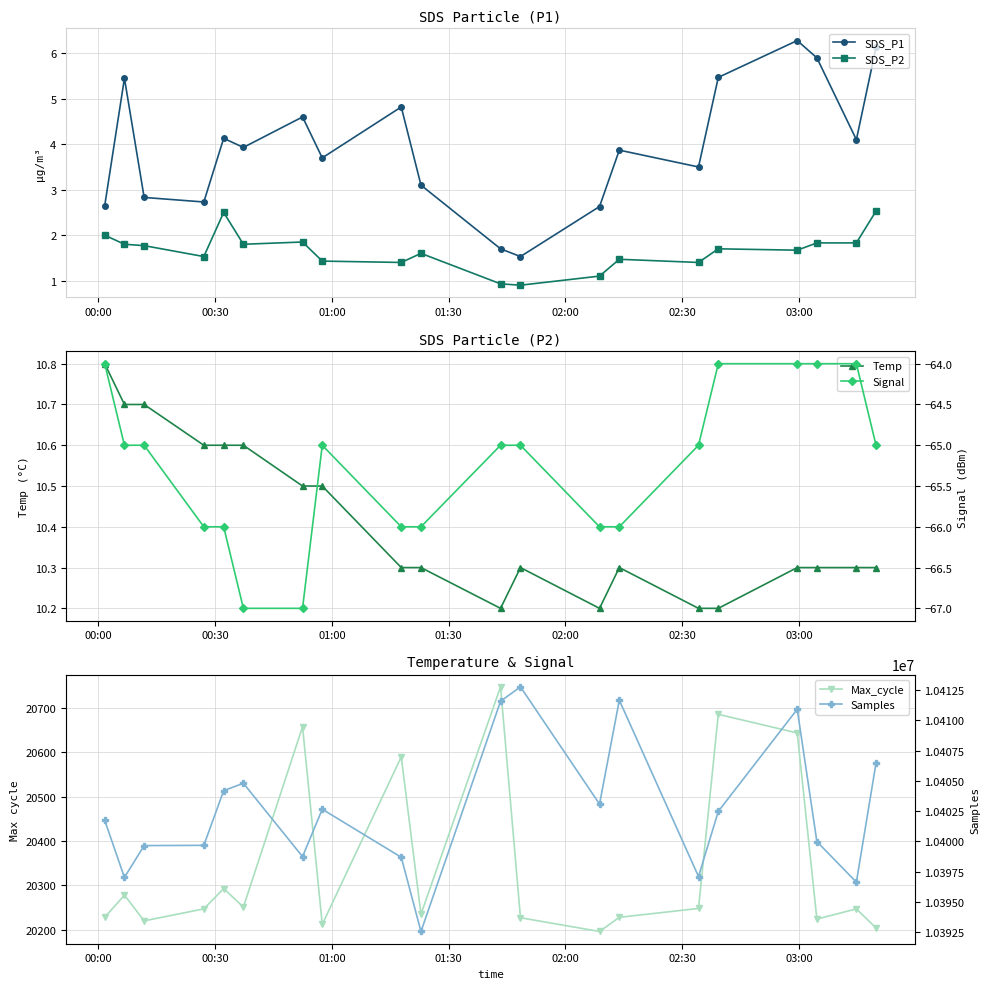

What are all the series names shown in the legend?

SDS_P1, SDS_P2, Temp, Max_cycle, Signal, Samples